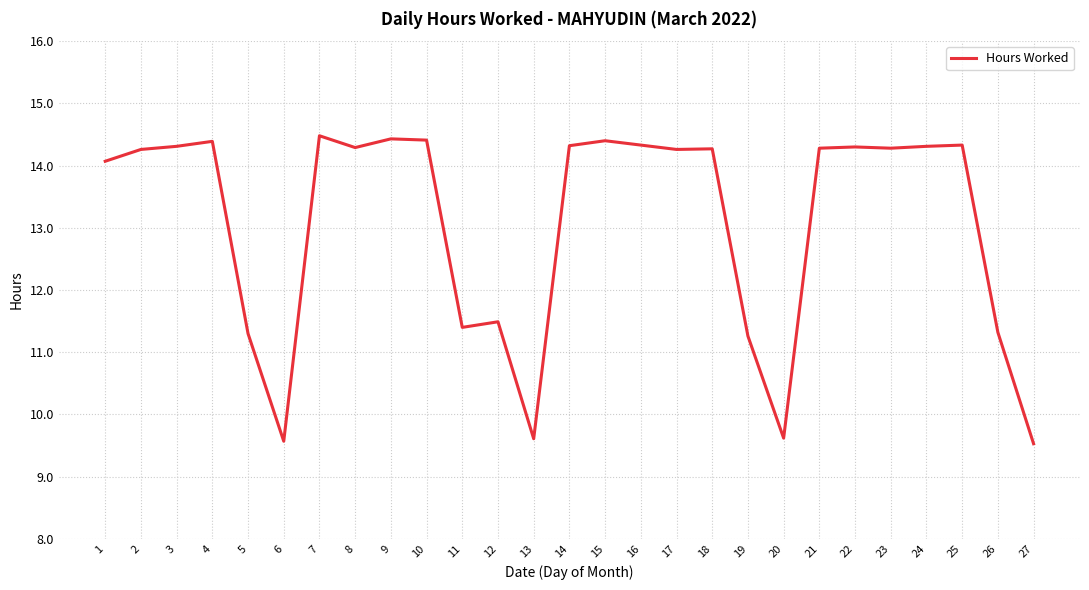

The chart shows a value of 5.6 at 21. True or false?

False